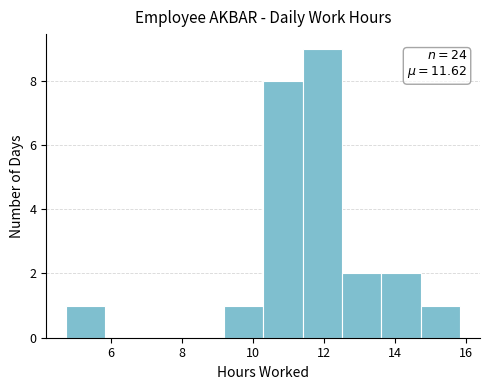

Which range on the x-axis has the tallest bar?

11.4 to 12.6